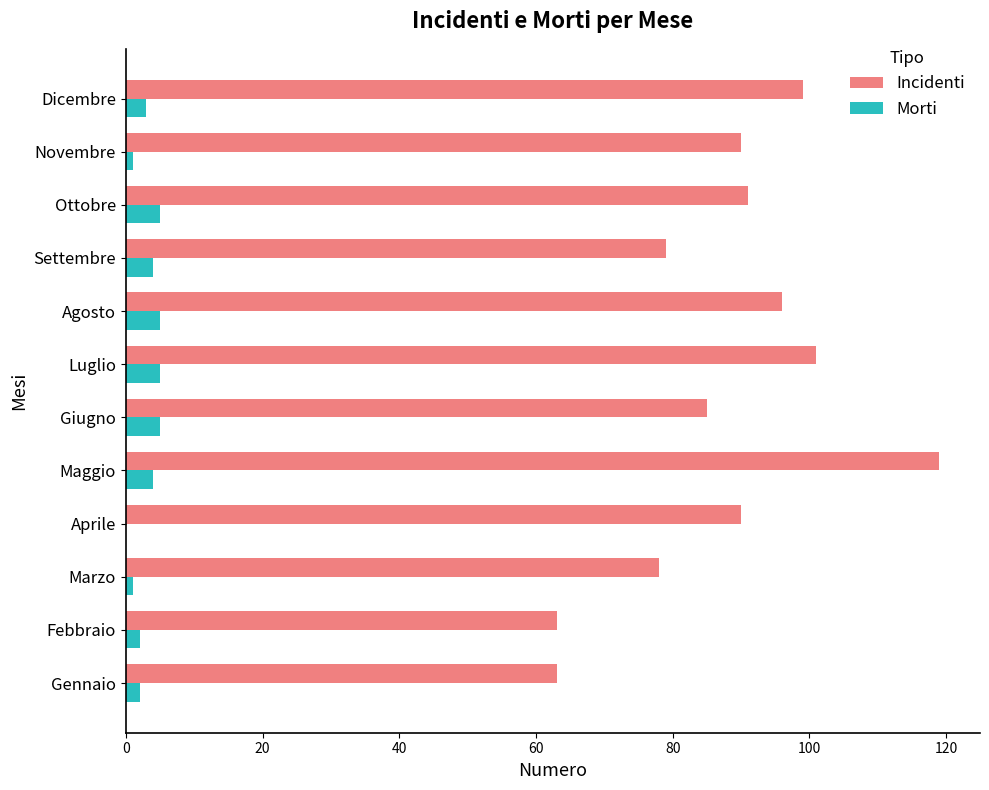

Count the number of categories in the chart.

12